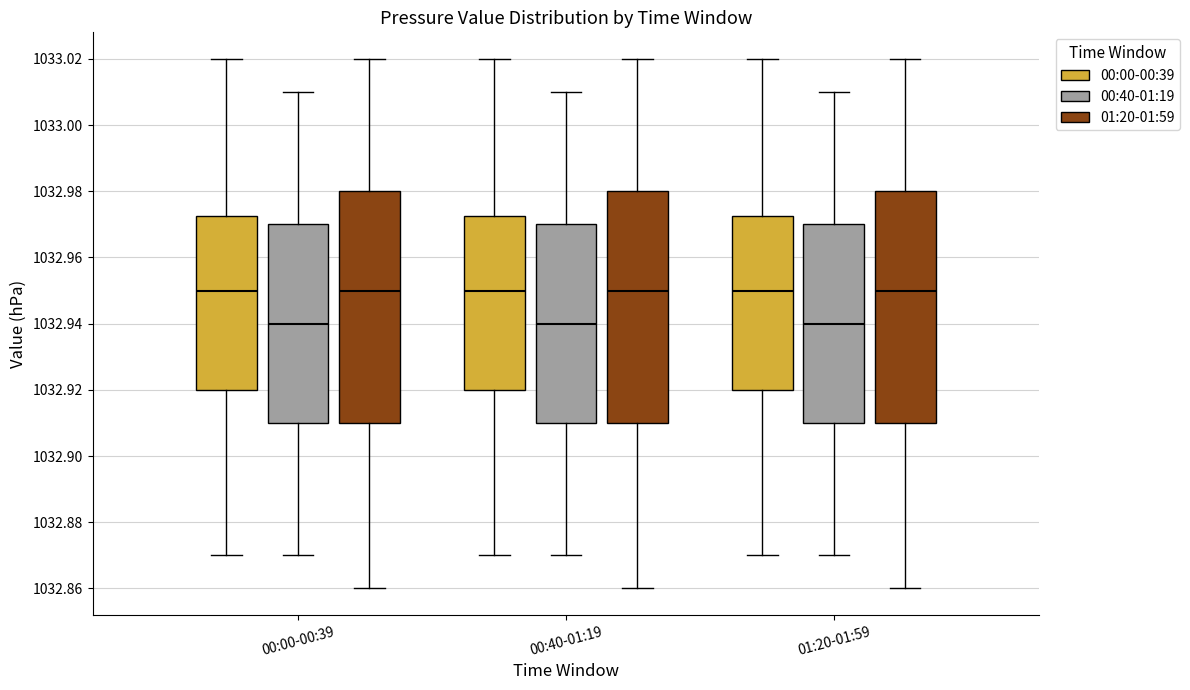

Reading left to right, transcribe this box plot: for each box, give where its median line is, the range the box spans, and where its two whiskers end, as read against the y-axis. The values are not printed on the chart, so give them approximately, as read against the axis.

00:00-00:39 (00:00-00:39): median 1032.950, box 1032.920 to 1032.972, whiskers 1032.870 to 1033.020
00:00-00:39 (00:40-01:19): median 1032.940, box 1032.910 to 1032.970, whiskers 1032.870 to 1033.010
00:00-00:39 (01:20-01:59): median 1032.950, box 1032.910 to 1032.980, whiskers 1032.860 to 1033.020
00:40-01:19 (00:00-00:39): median 1032.950, box 1032.920 to 1032.972, whiskers 1032.870 to 1033.020
00:40-01:19 (00:40-01:19): median 1032.940, box 1032.910 to 1032.970, whiskers 1032.870 to 1033.010
00:40-01:19 (01:20-01:59): median 1032.950, box 1032.910 to 1032.980, whiskers 1032.860 to 1033.020
01:20-01:59 (00:00-00:39): median 1032.950, box 1032.920 to 1032.972, whiskers 1032.870 to 1033.020
01:20-01:59 (00:40-01:19): median 1032.940, box 1032.910 to 1032.970, whiskers 1032.870 to 1033.010
01:20-01:59 (01:20-01:59): median 1032.950, box 1032.910 to 1032.980, whiskers 1032.860 to 1033.020